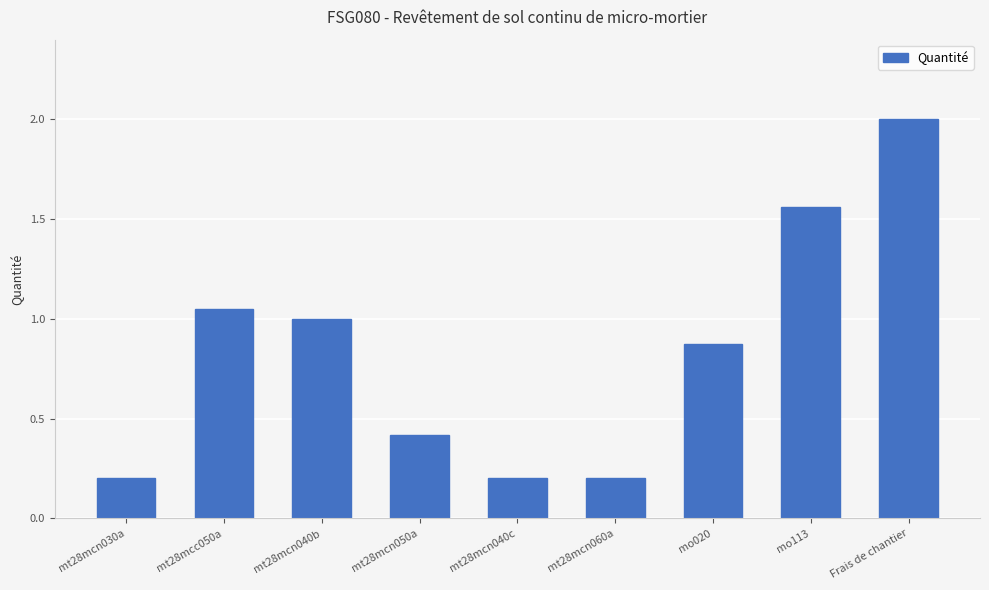

How many bars are there in total?

9